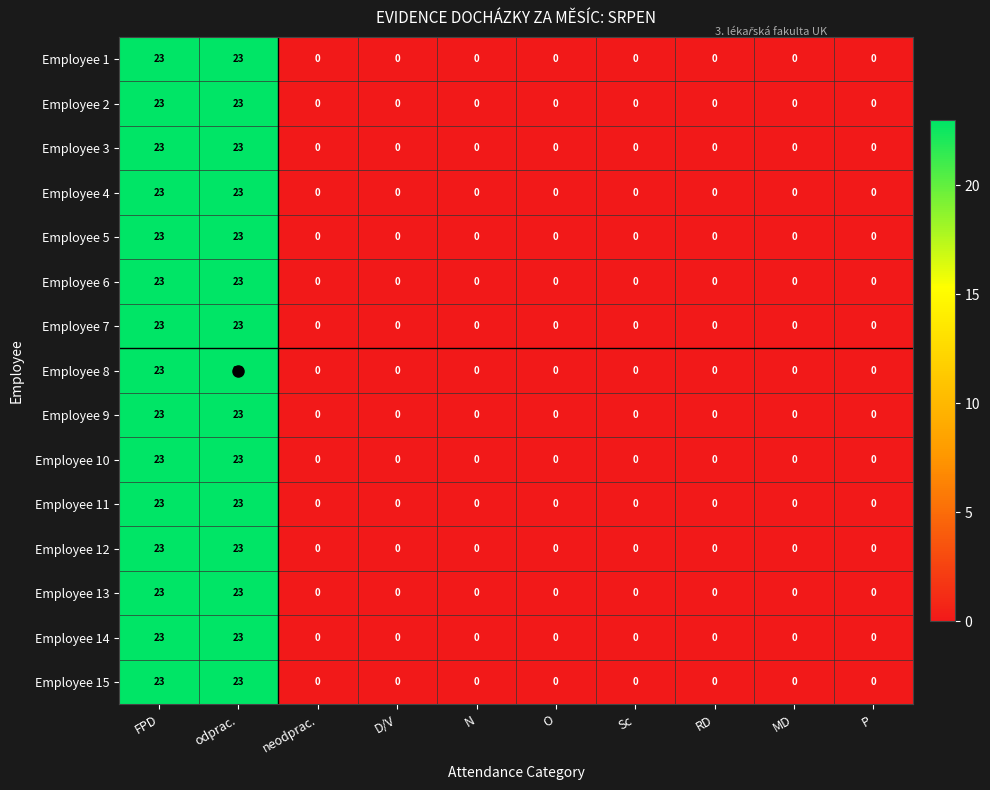

The Employee 15 series shows -15 at D/V. True or false?

False